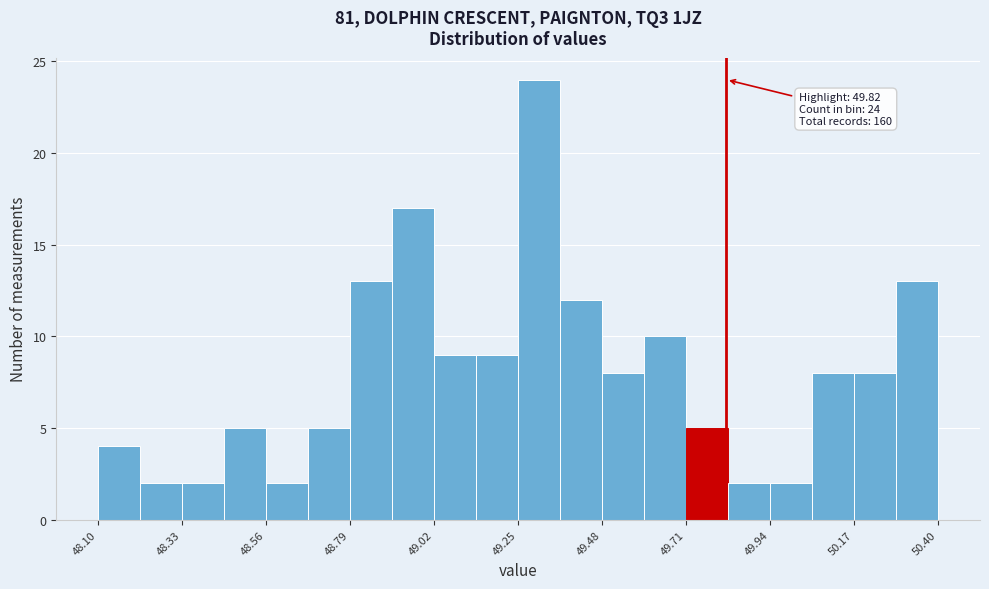

Read against the x-axis, roughly where is the centre of the tallest bar?

49.30